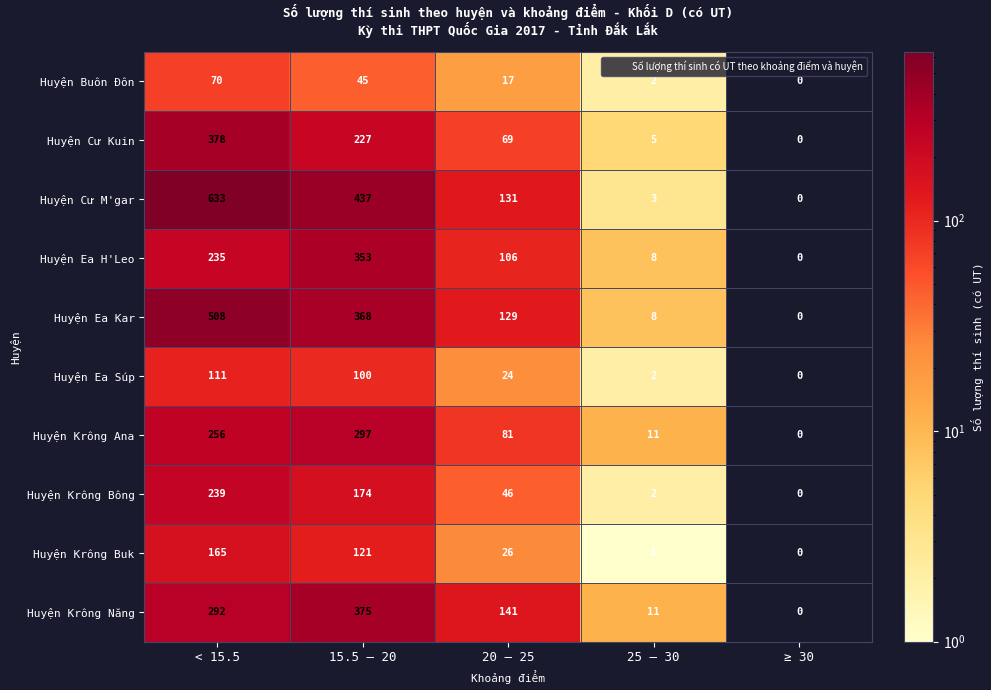

Where does the Huyện Buôn Đôn series first go above 17?

< 15.5